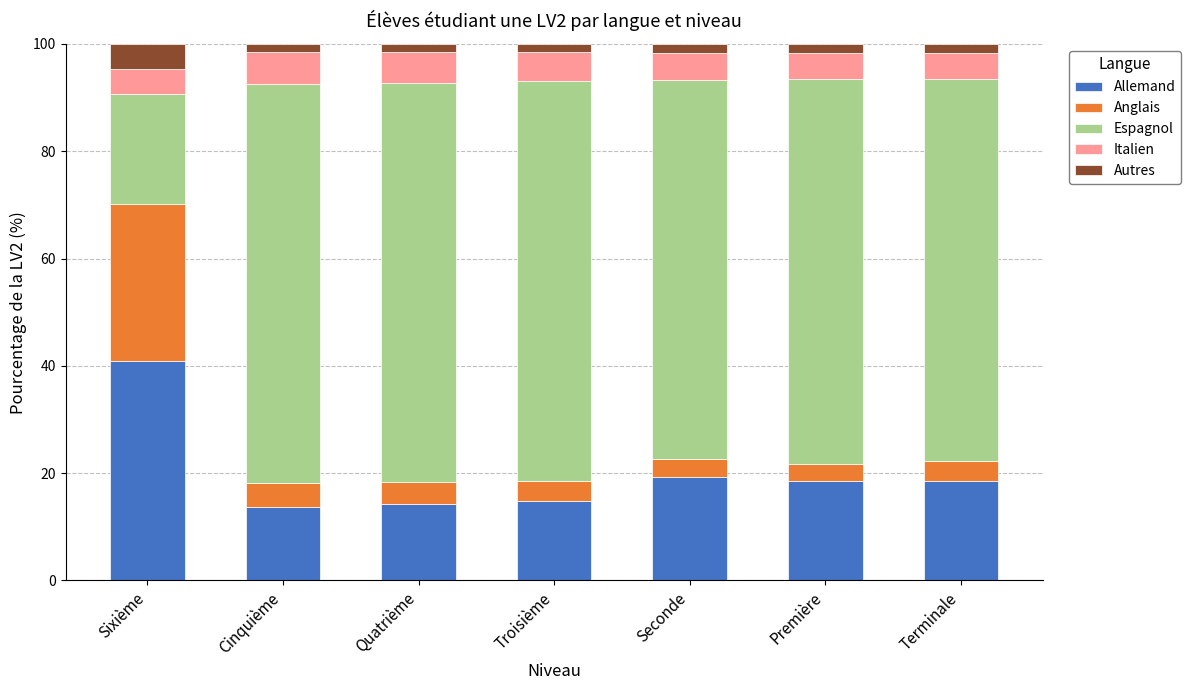

What value does the Allemand series have at Sixième?

40.9